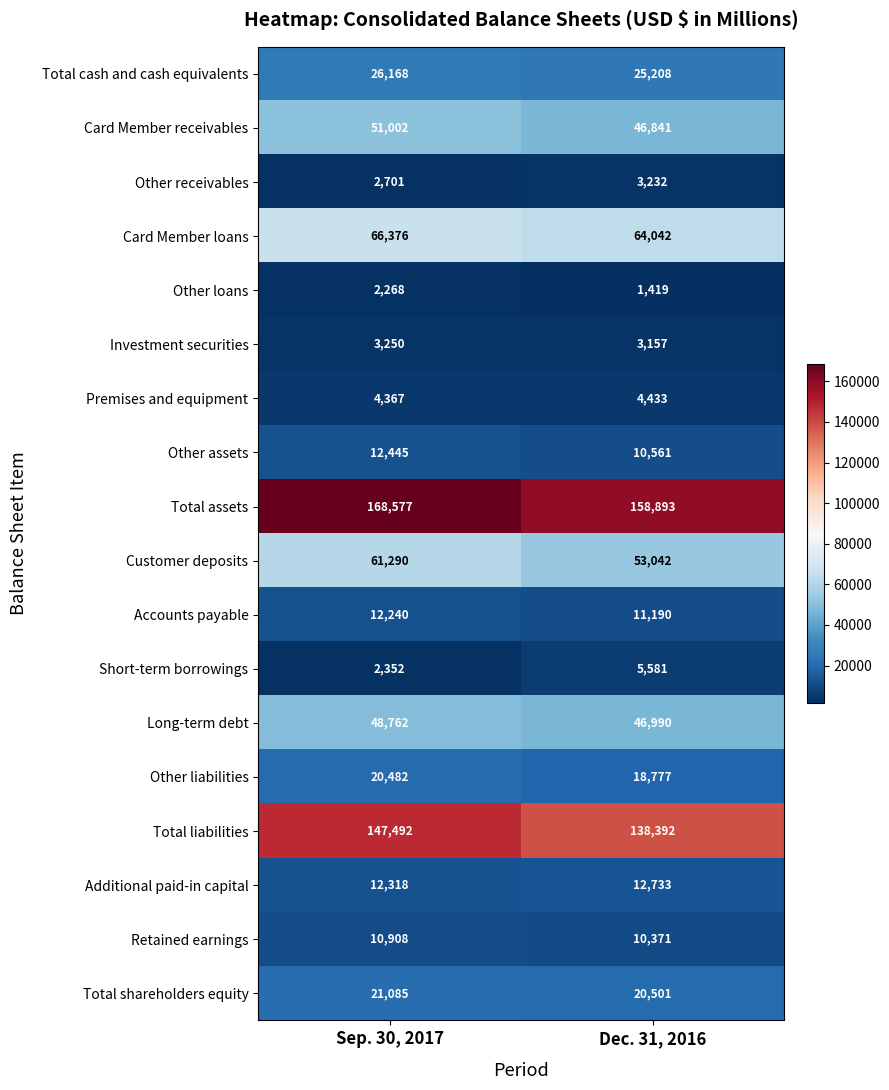

How many data points does each series have?

2